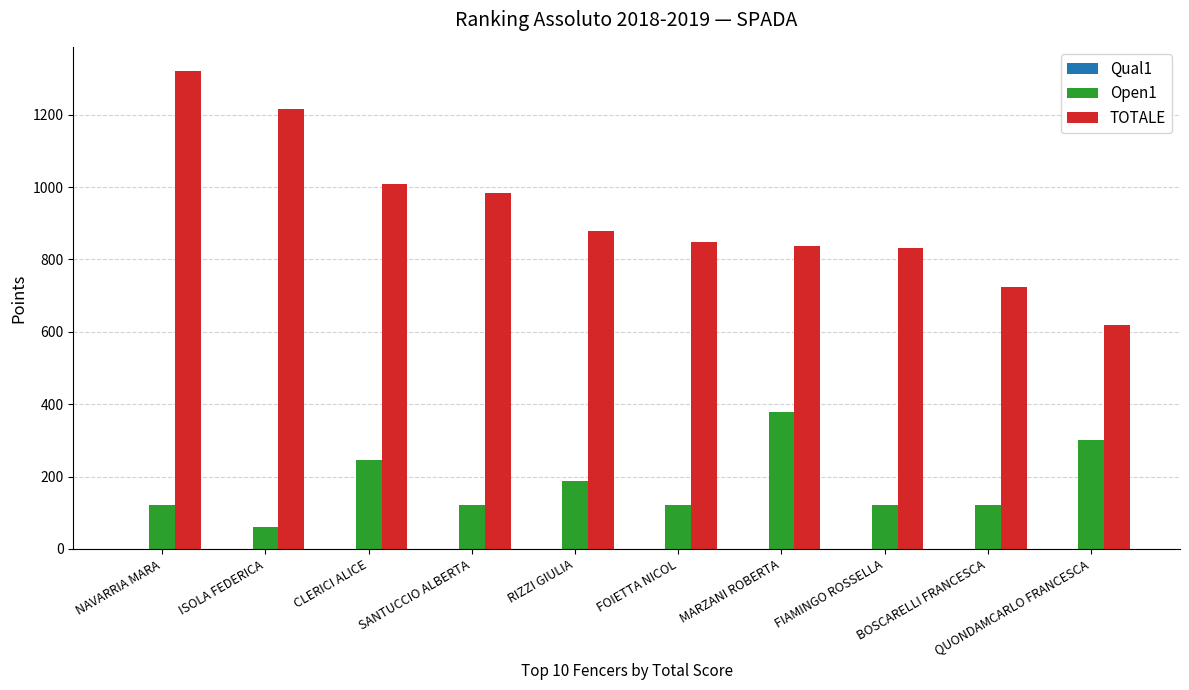

True or false: TOTALE has a value of 983.7 at SANTUCCIO ALBERTA.

True